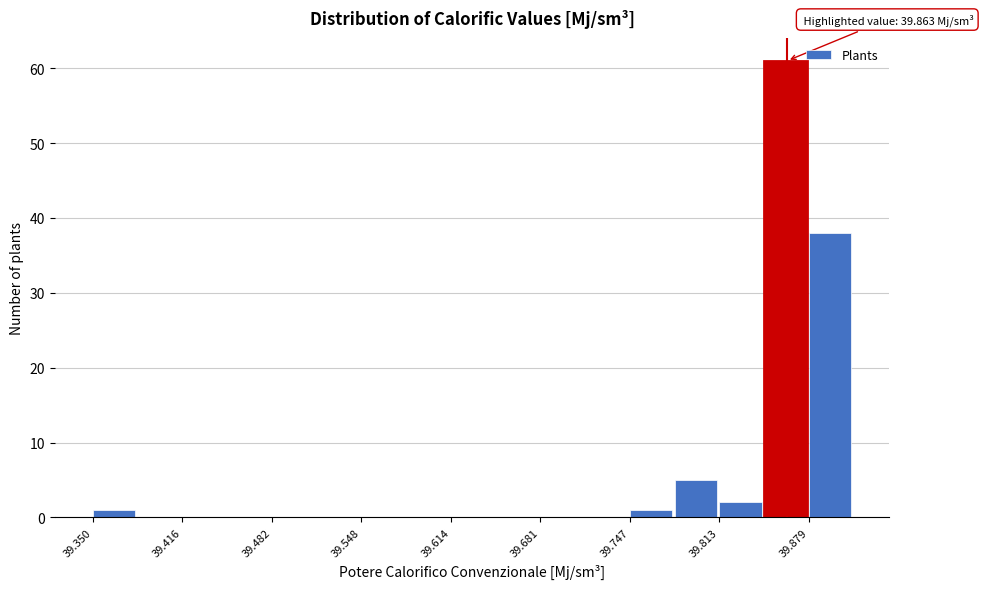

Read against the x-axis, roughly where is the centre of the tallest bar?

39.86